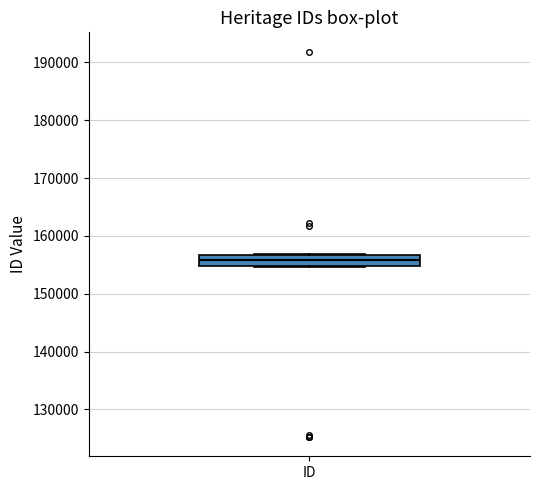

Transcribe this box plot: give where the median line is, the range the box spans, and where the two whiskers end, as read against the y-axis. The values are not printed on the chart, so give them approximately, as read against the axis.

median 156000, box 155000 to 157000, whiskers 155000 to 157000